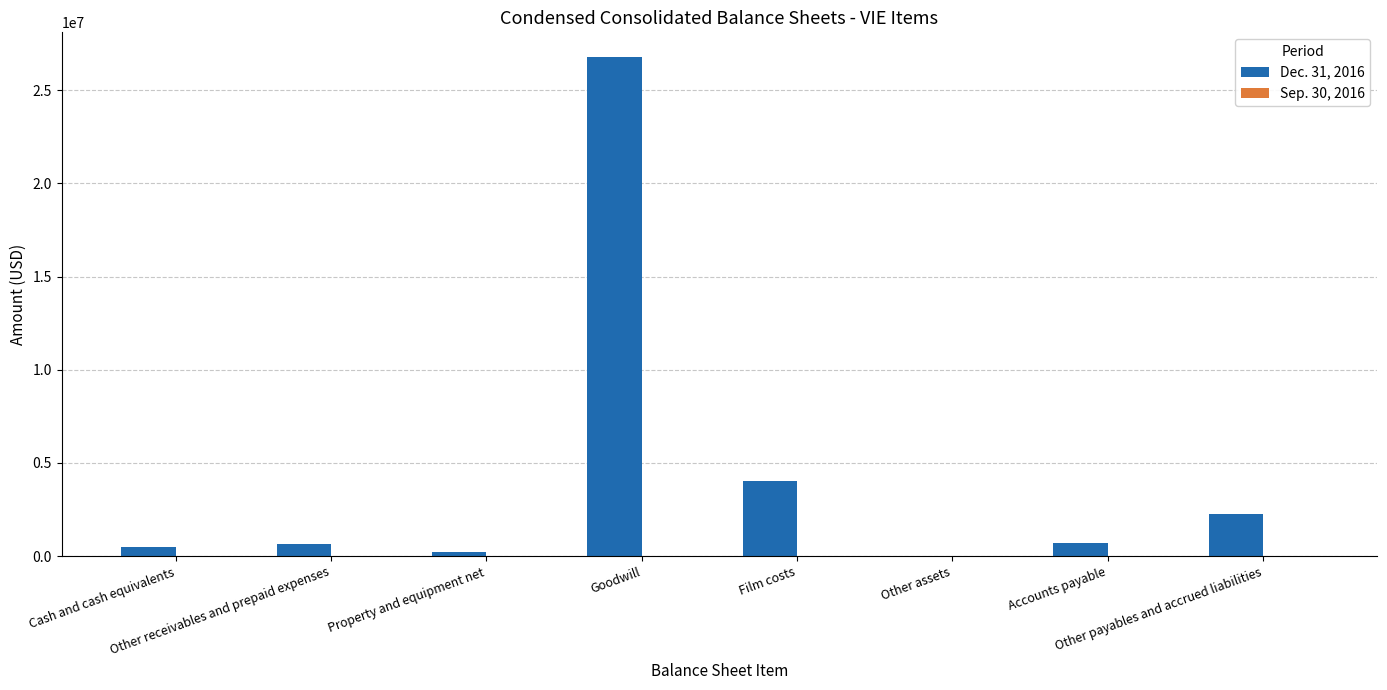

What is the maximum value shown in the chart?

26760426